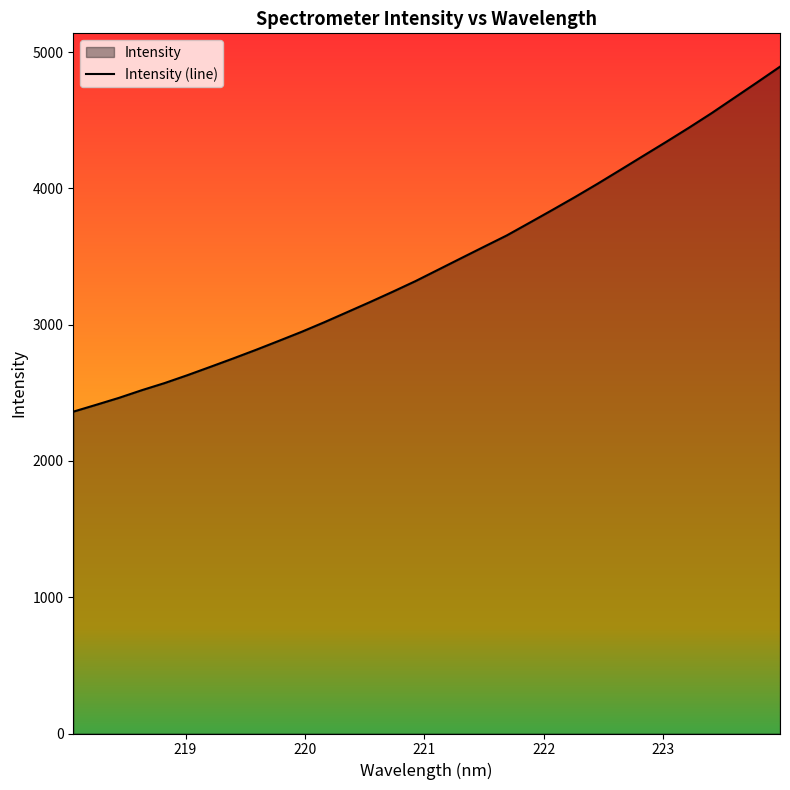

What is the smallest value displayed?

2362.0